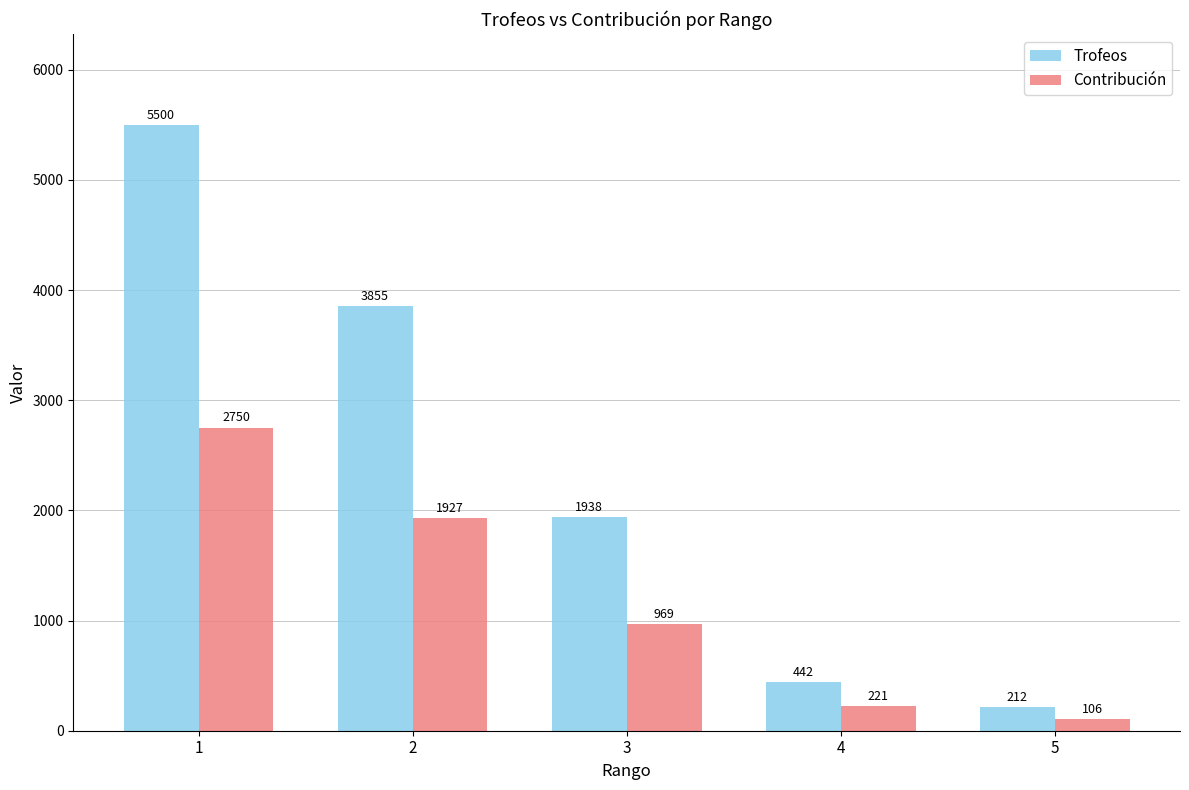

What is the total value across all series at 5?

318